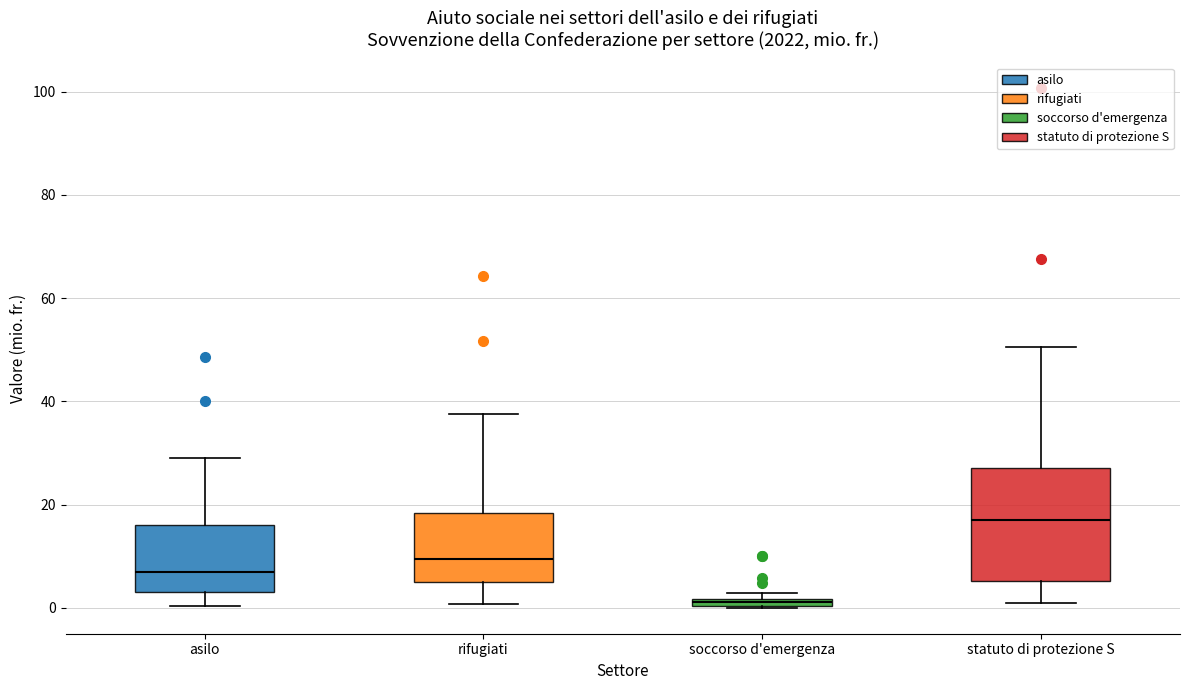

Which box's median line is the highest?

statuto di protezione S